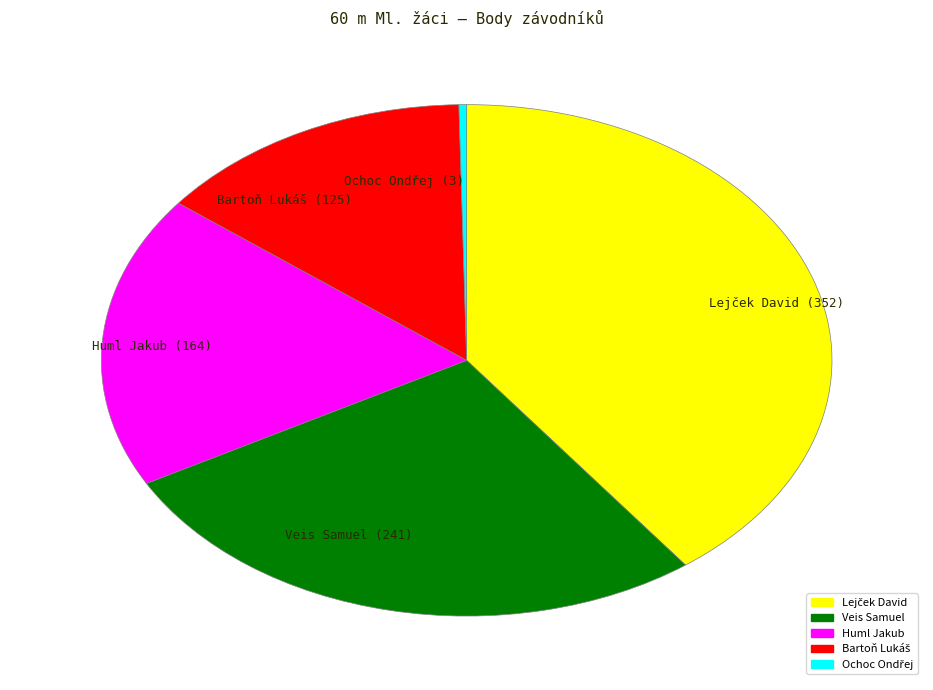

Is there a majority slice in this chart?

No